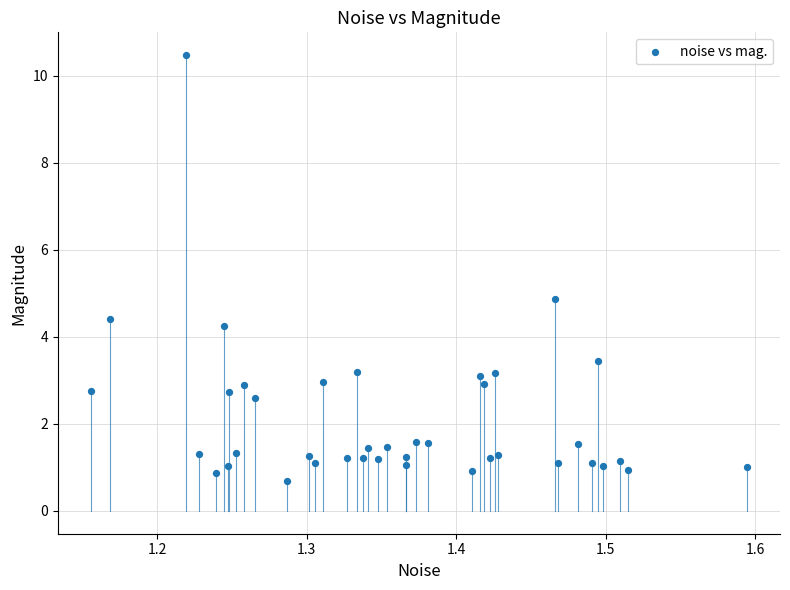

What Y value in the scatter plot is closest to 5?

4.9